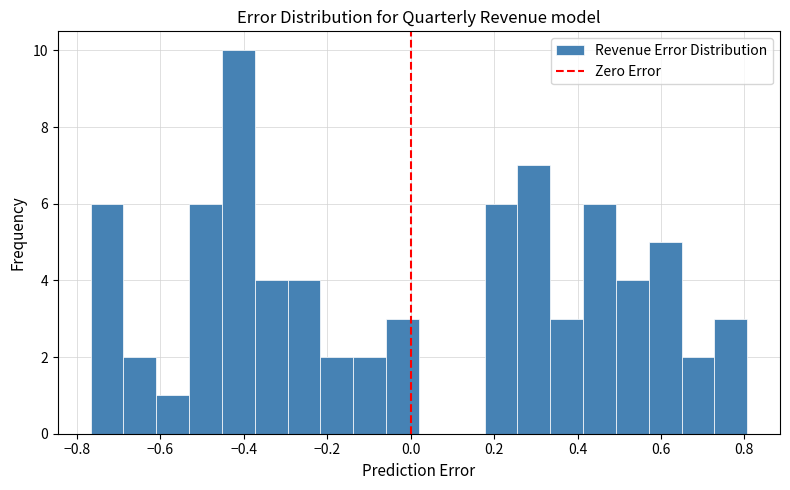

Read against the x-axis, roughly where is the centre of the tallest bar?

-0.42